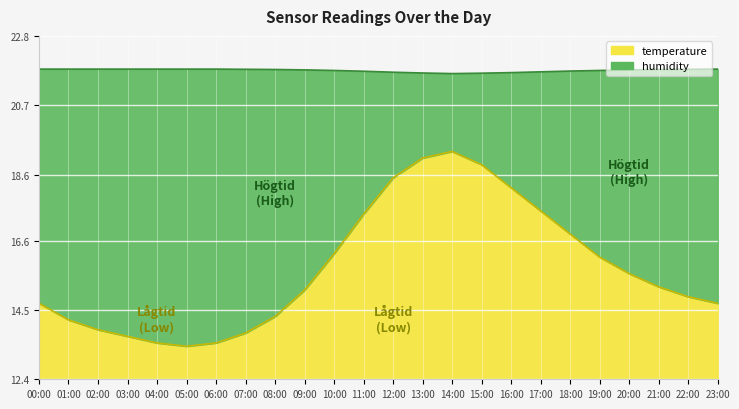

Where is humidity nearest to the value 21?

14:00